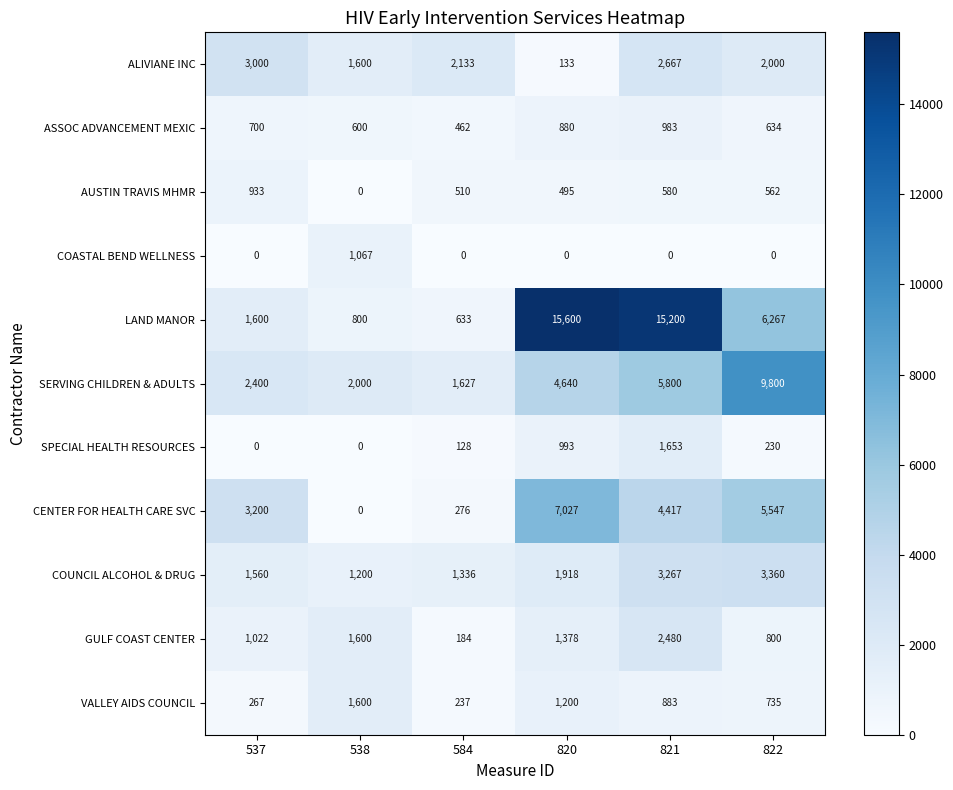

What is the total value across all series at 822?

29935